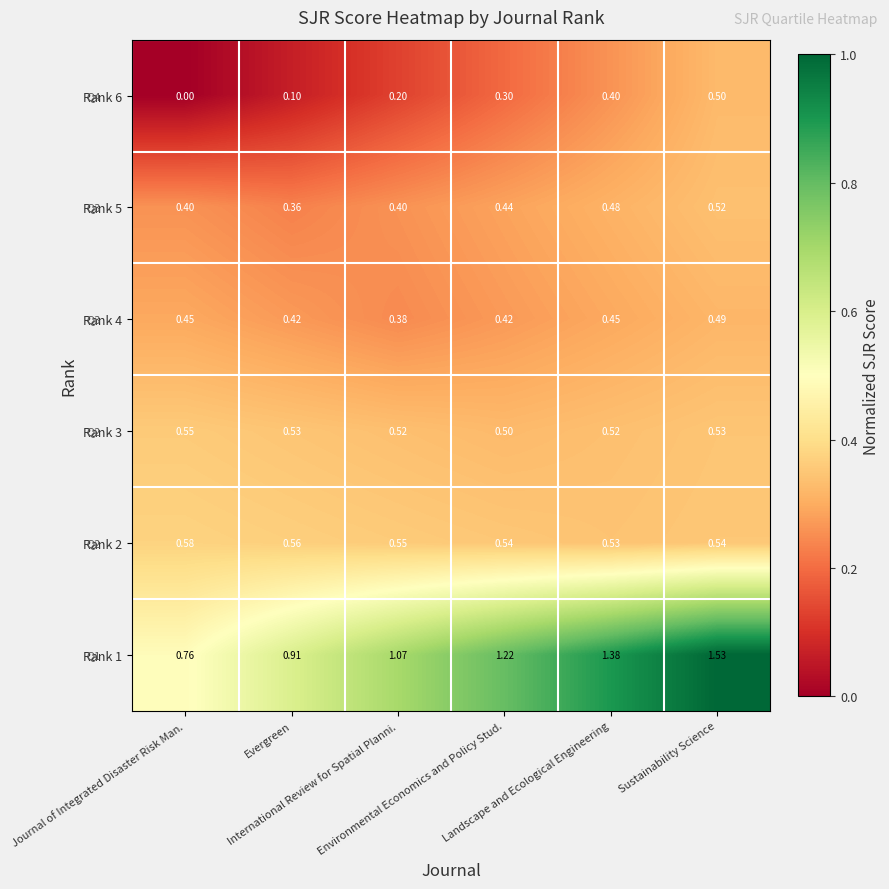

List the series in order of their peak value, lowest first.

Rank 4, Rank 6, Rank 5, Rank 3, Rank 2, Rank 1